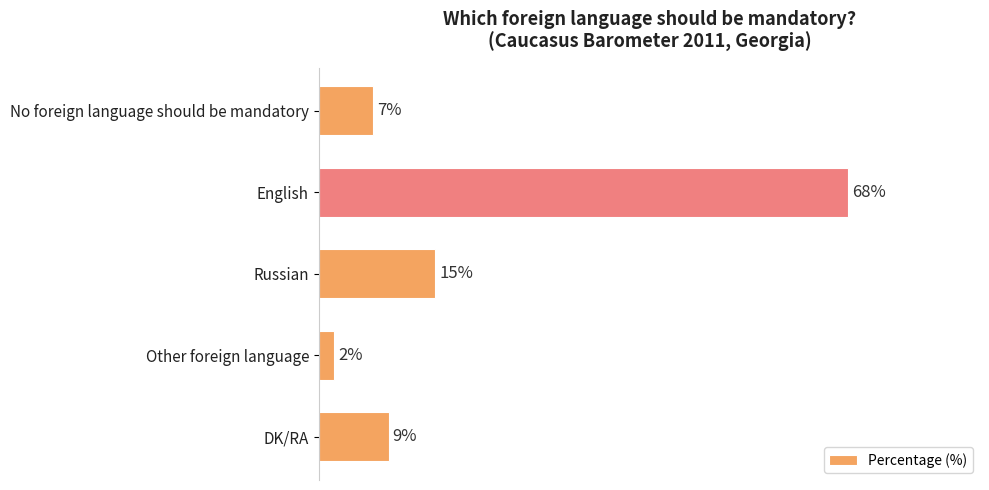

Which label corresponds to the largest value in the chart?

English